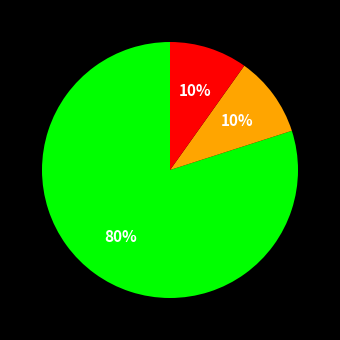

Is there any slice that represents more than half of the pie?

Yes